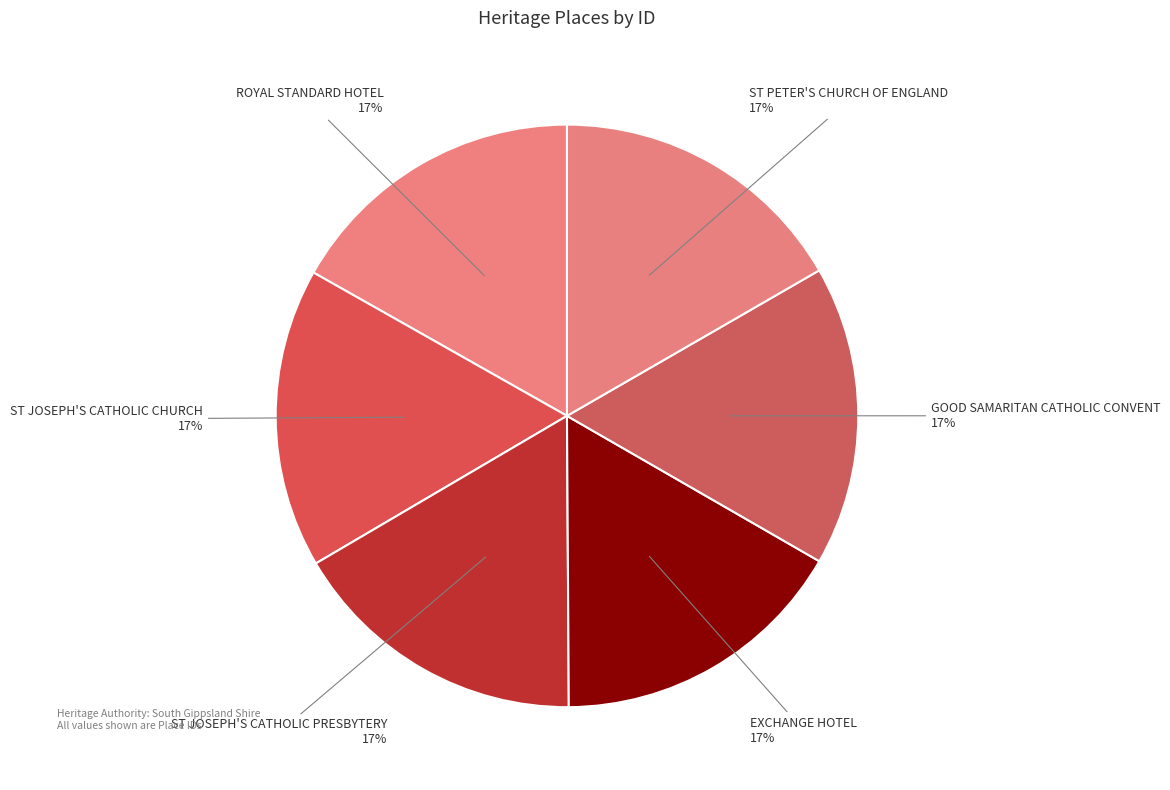

How many segments does this pie chart have?

6